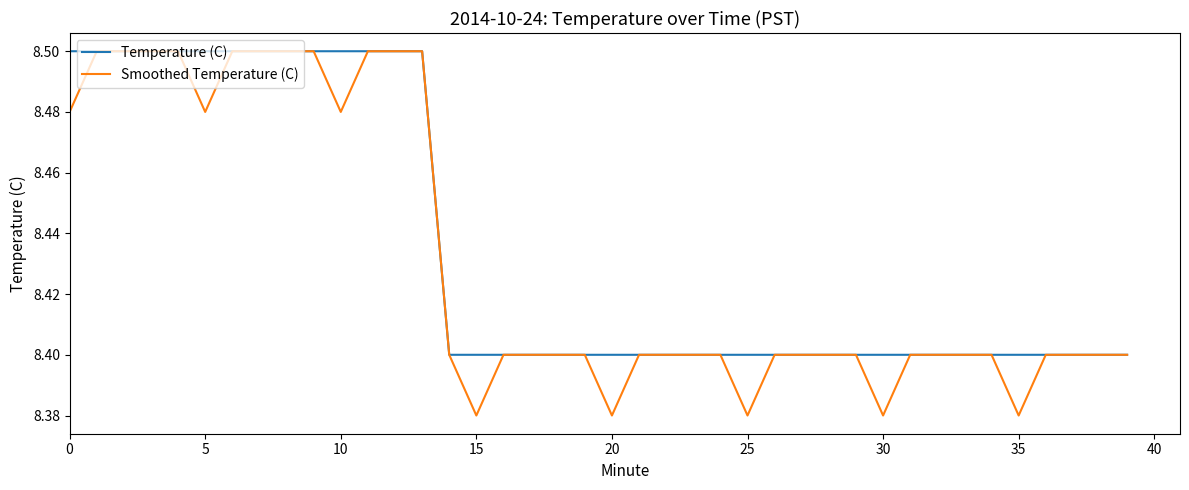

Which series has the widest spread of values?

Smoothed Temperature (C)